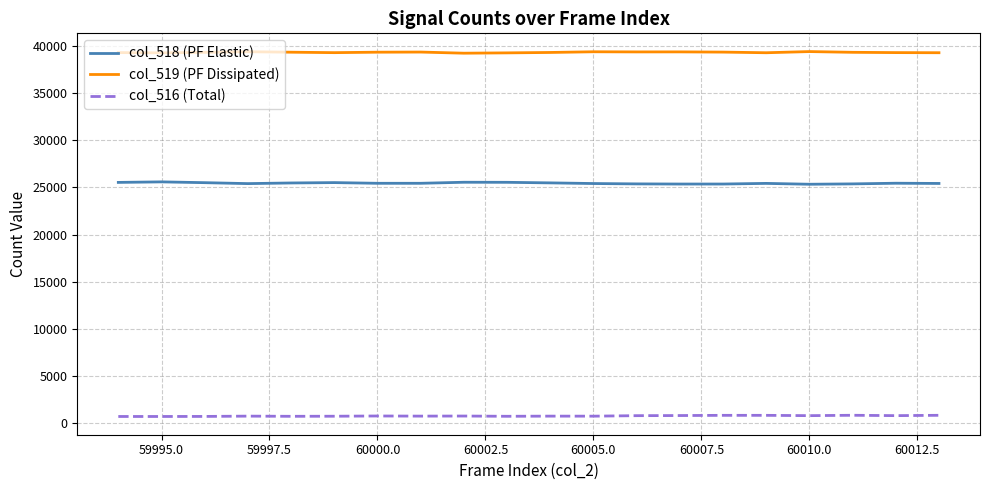

True or false: col_519 (PF Dissipated) has more than 1 interior local peaks.

True